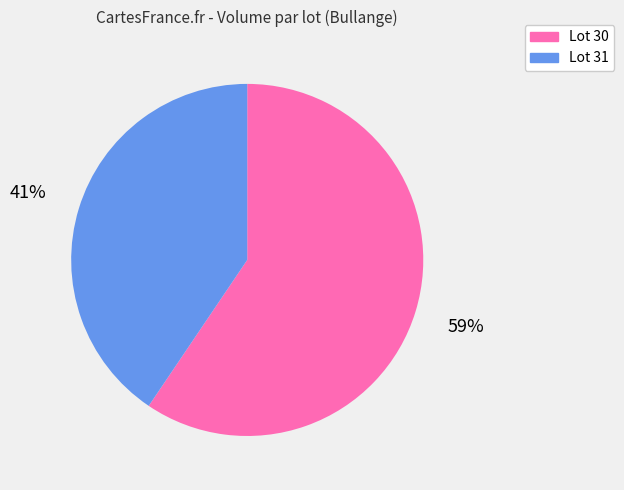

What percentage is the Lot 31 slice, to the nearest percent?

41%